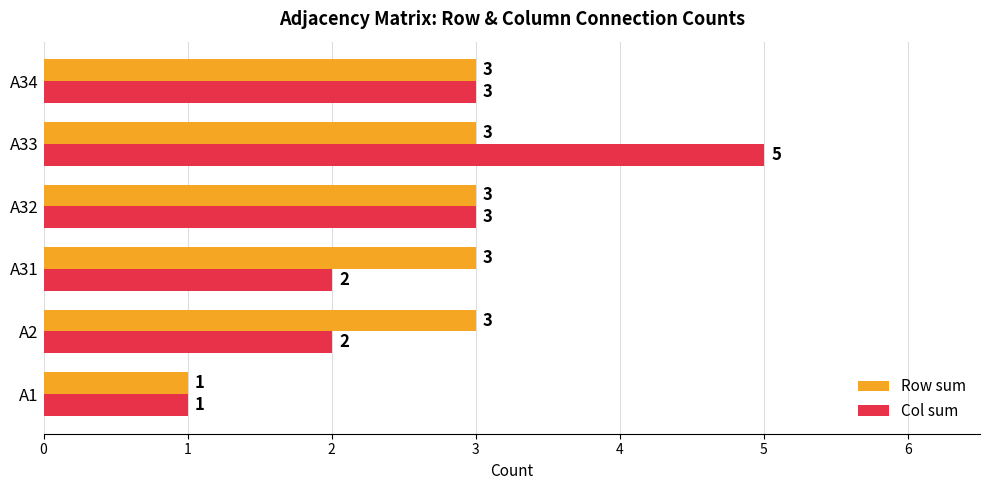

Which label corresponds to the smallest value in the chart?

A1